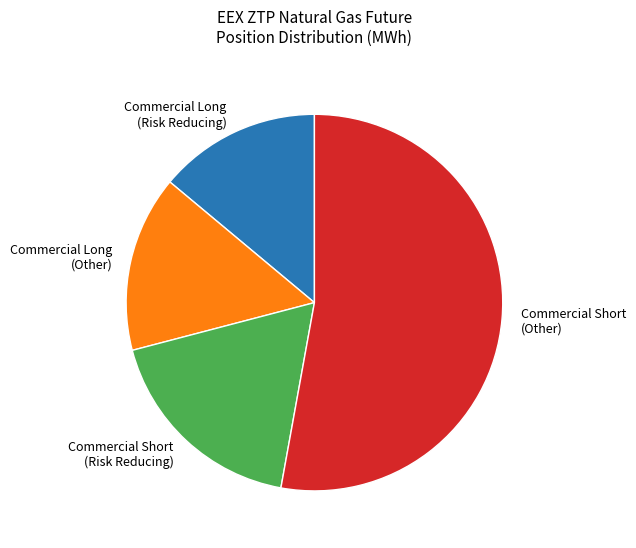

What is the largest slice in the pie chart?

Commercial Short (Other)